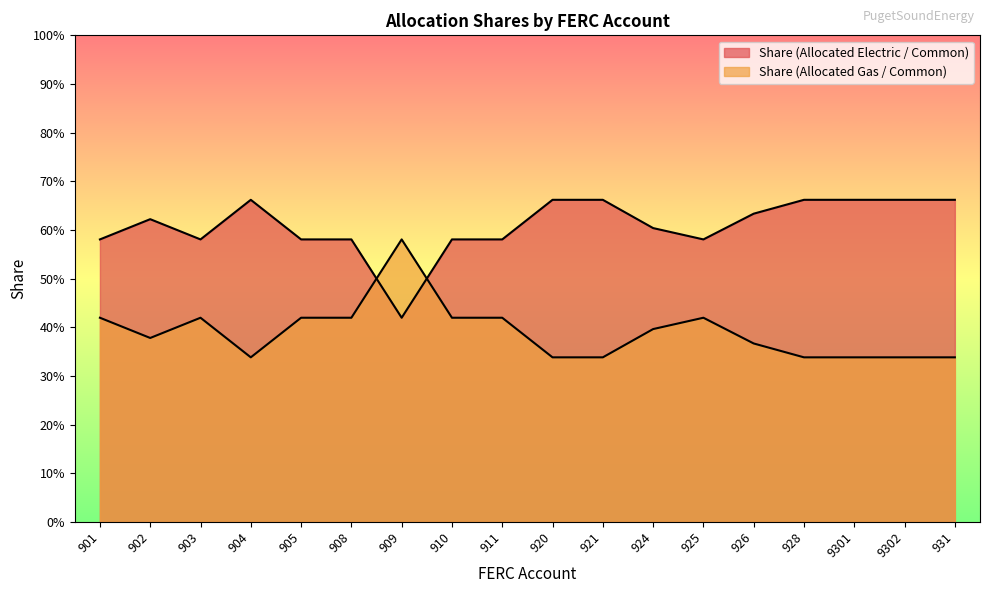

What is the sum of the Share (Allocated Electric / Common) values at 904 and 931?

1.3